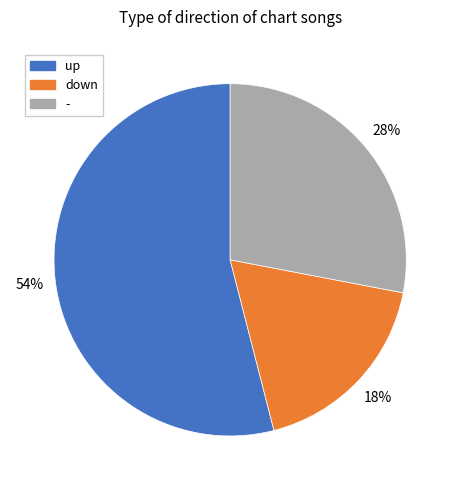

True or false: up accounts for 54% of the total.

True